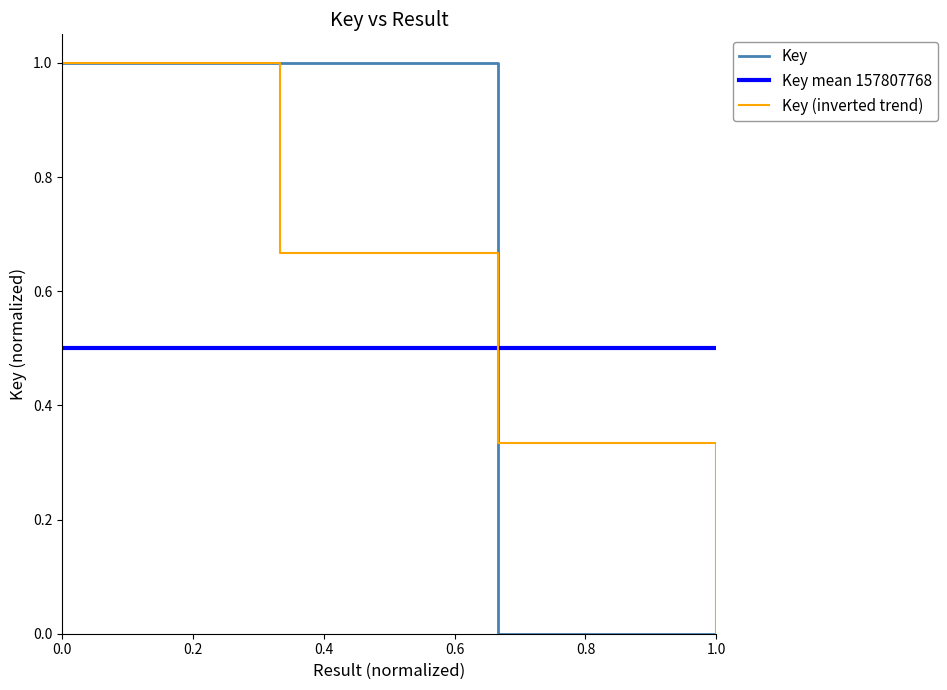

What is the maximum value for Key?

1.0